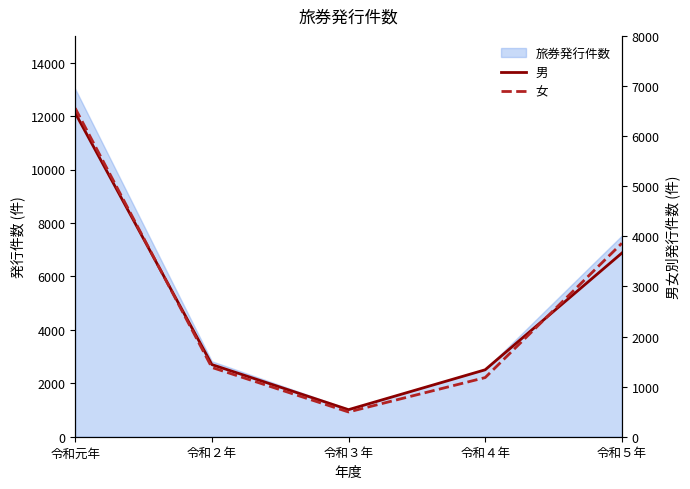

What is the total value across all series at 令和２年?

2823